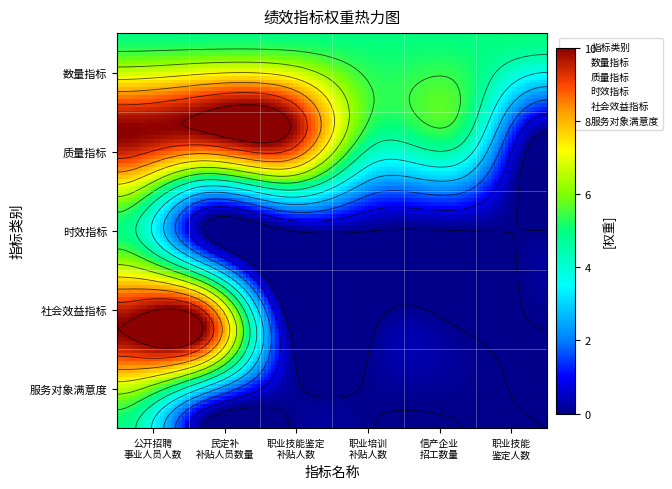

What value does the 数量指标 series have at 享受职业培训补贴人数?

5